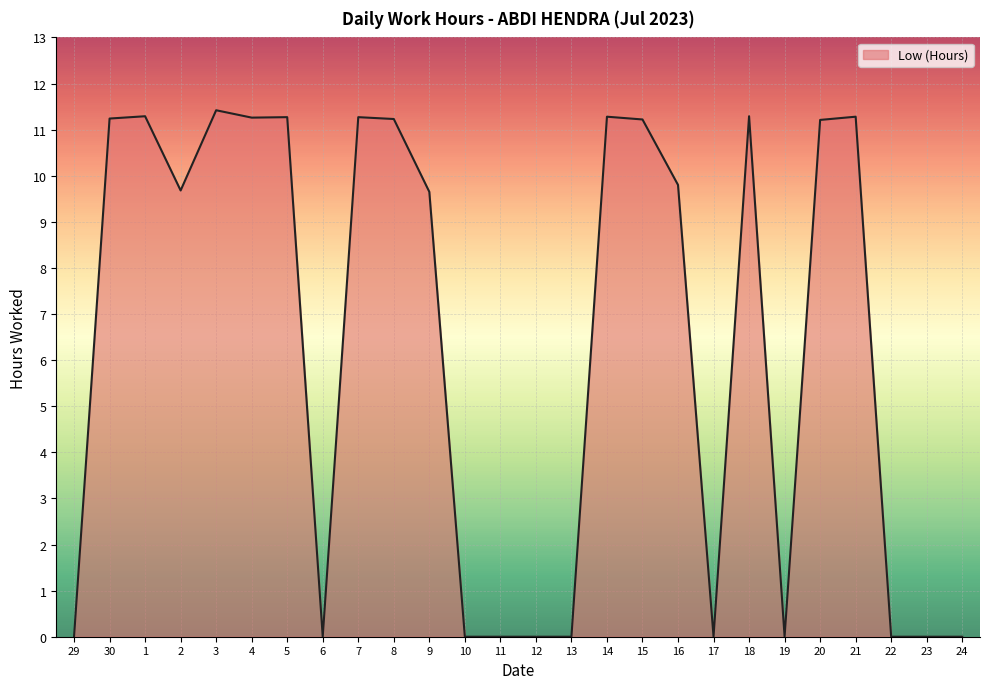

What is the change in value from 29 to 21?

+11.3